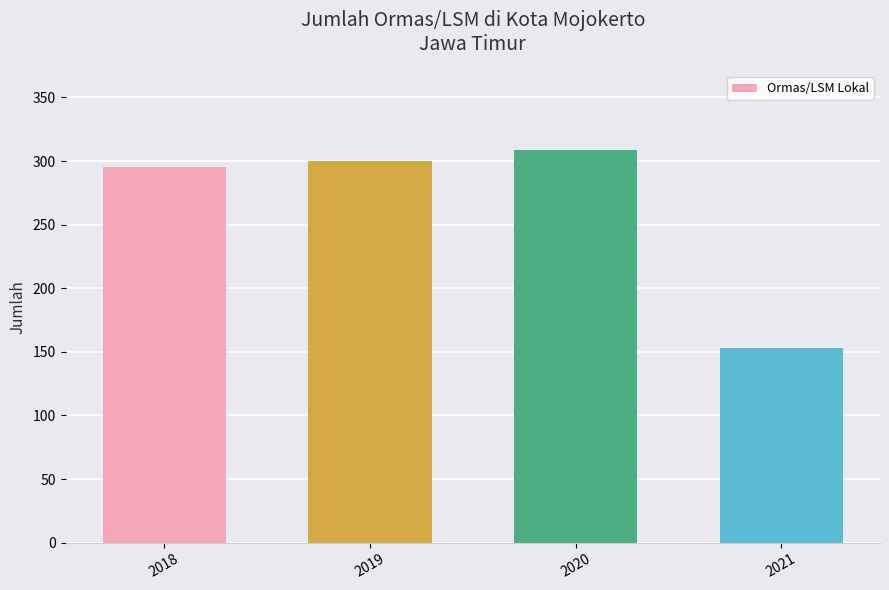

How many bars are there in total?

4